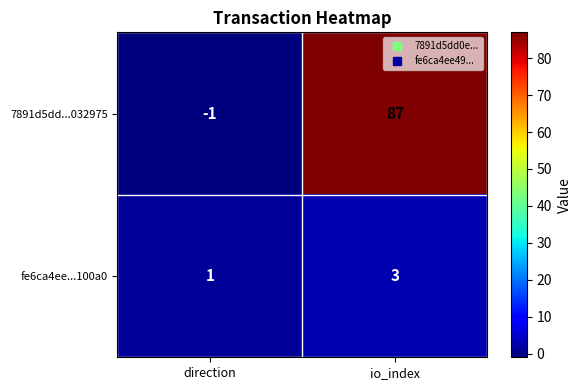

At which label does fe6ca4ee...100a0 reach its minimum?

direction